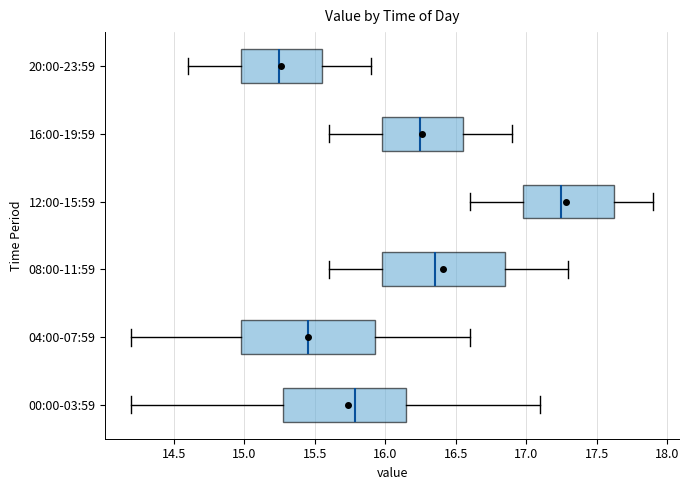

Which box has the furthest to the left median line?

20:00-23:59